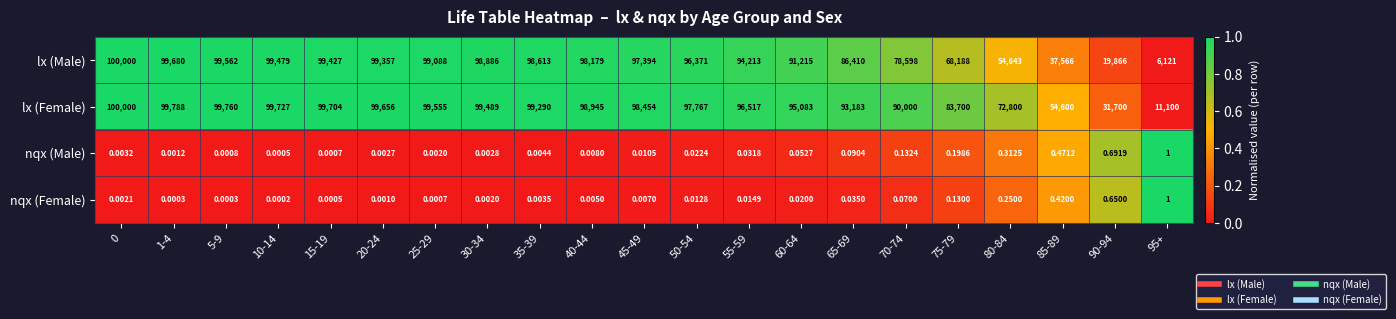

Which series changed the most between 20-24 and 25-29?

lx (Male)